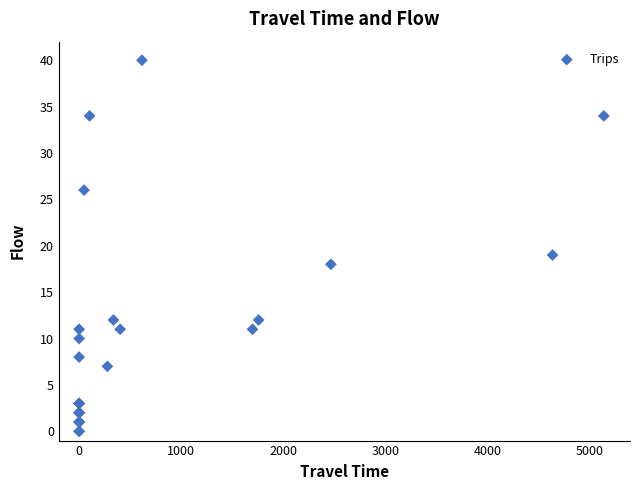

What Y value in the scatter plot is closest to 20?

19